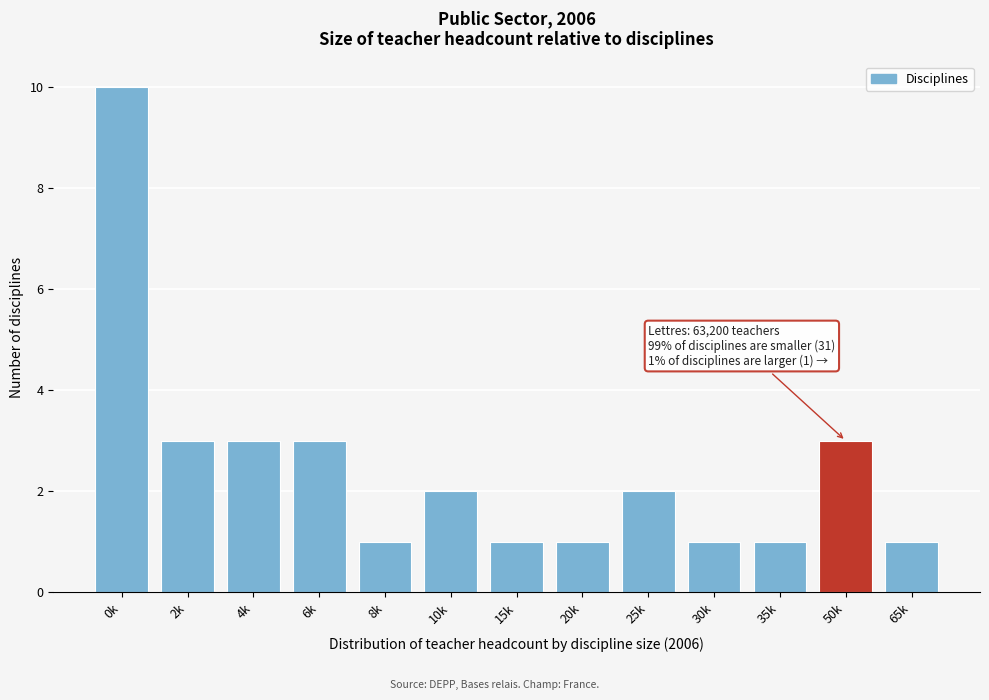

Reading right to left, what are all the values shown in this chart?

65k=1	50k=3	35k=1	30k=1	25k=2	20k=1	15k=1	10k=2	8k=1	6k=3	4k=3	2k=3	0k=10